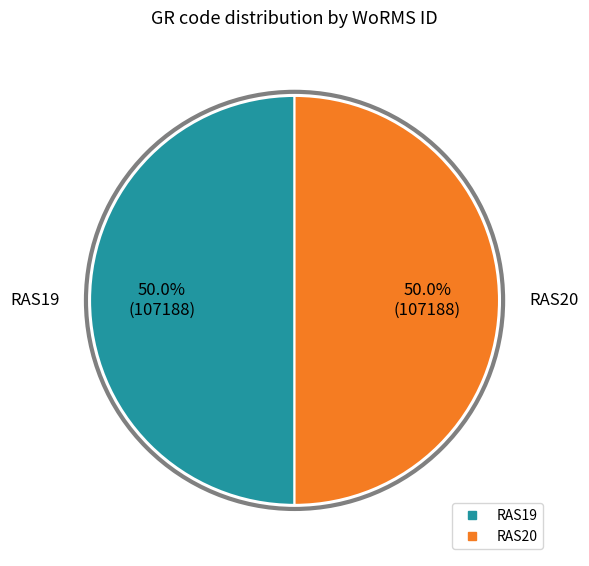

What percentage do RAS20 and RAS19 together represent?

100.0%